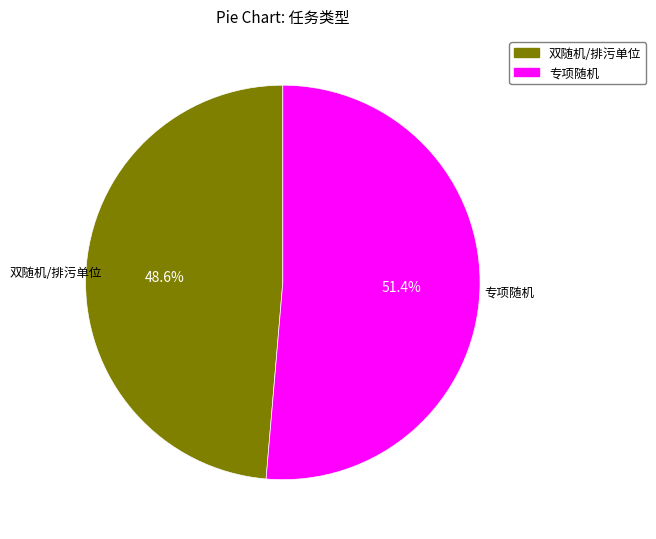

What is the largest slice in the pie chart?

专项随机